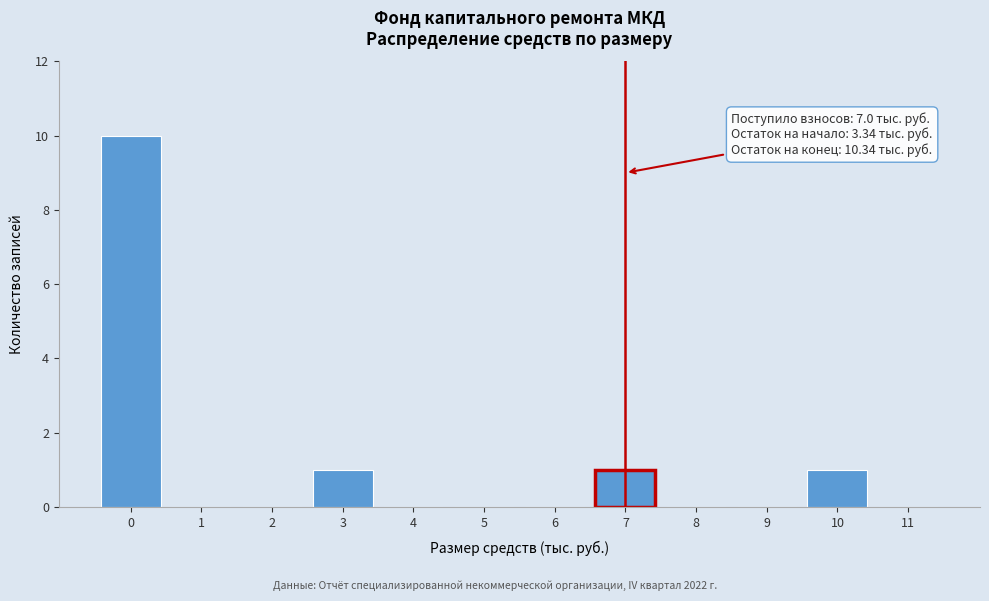

Reading left to right, transcribe all the data shown in this chart.

0=10	1=0	2=0	3=1	4=0	5=0	6=0	7=1	8=0	9=0	10=1	11=0